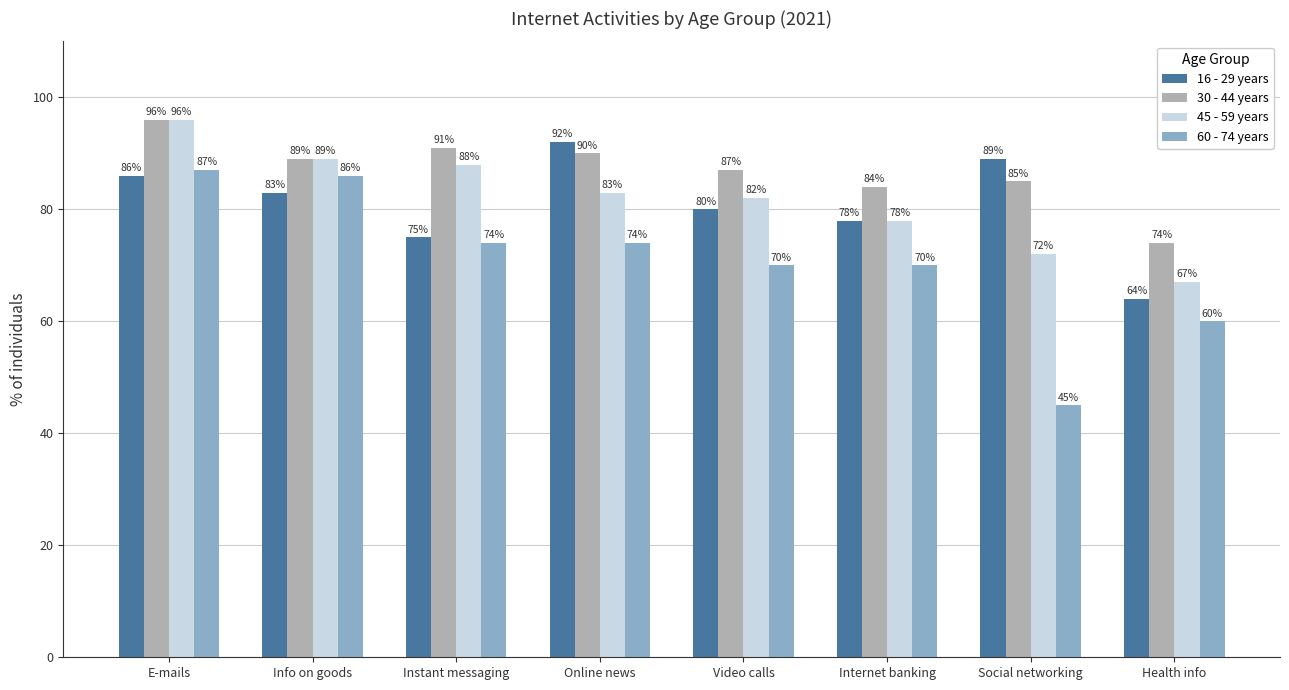

At how many categories does at least one series exceed 50?

8